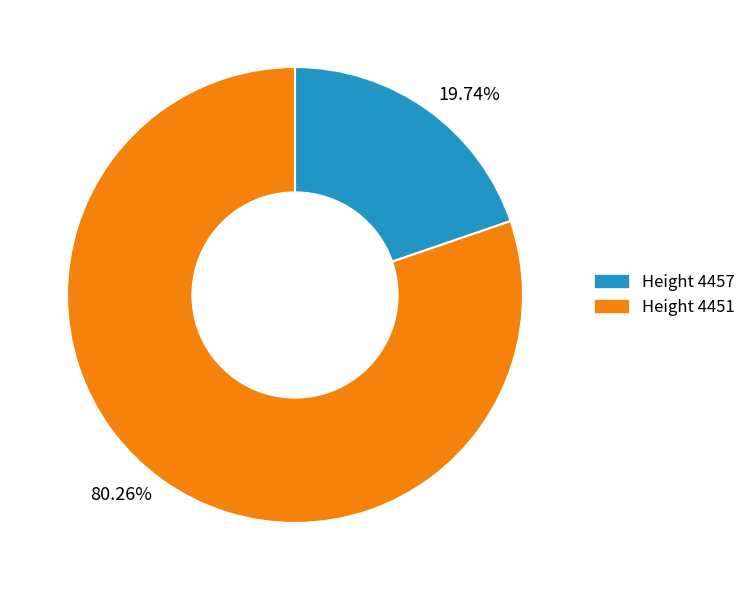

Which slice represents more than half of the pie?

80.26%